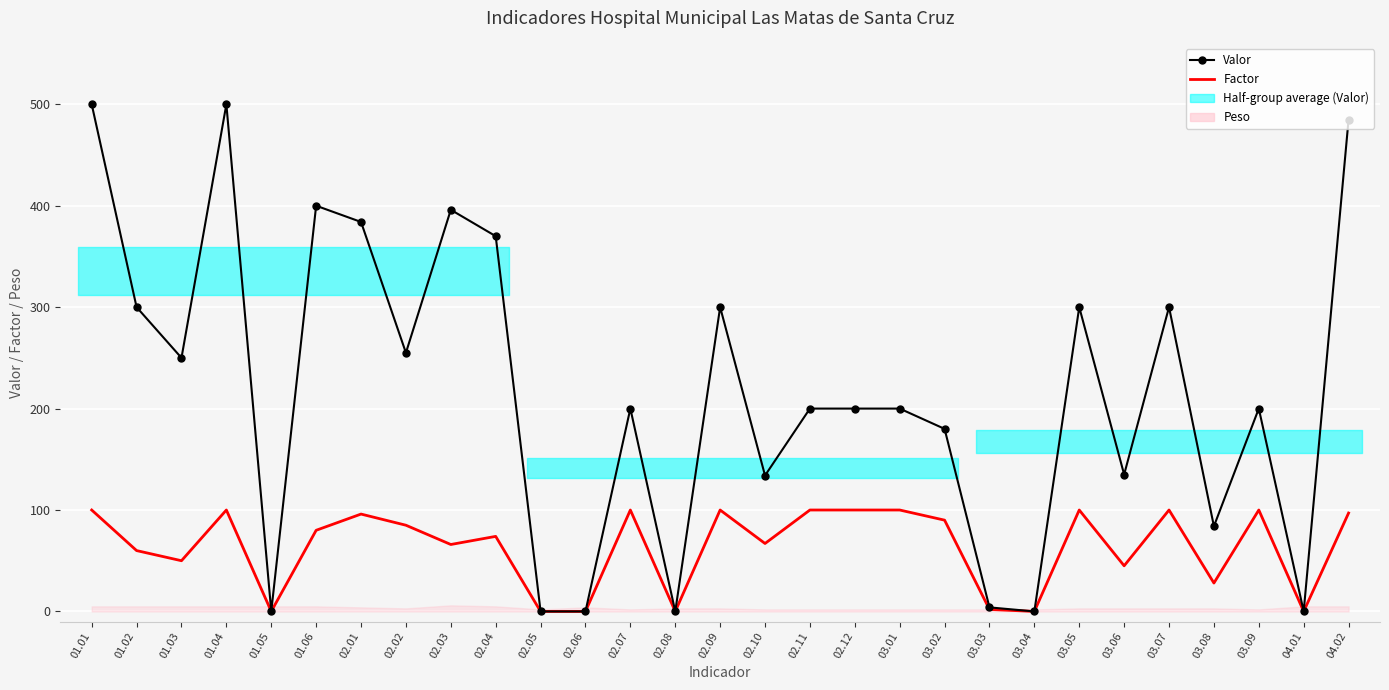

What is the difference between the maximum and minimum values in the Valor series?

500